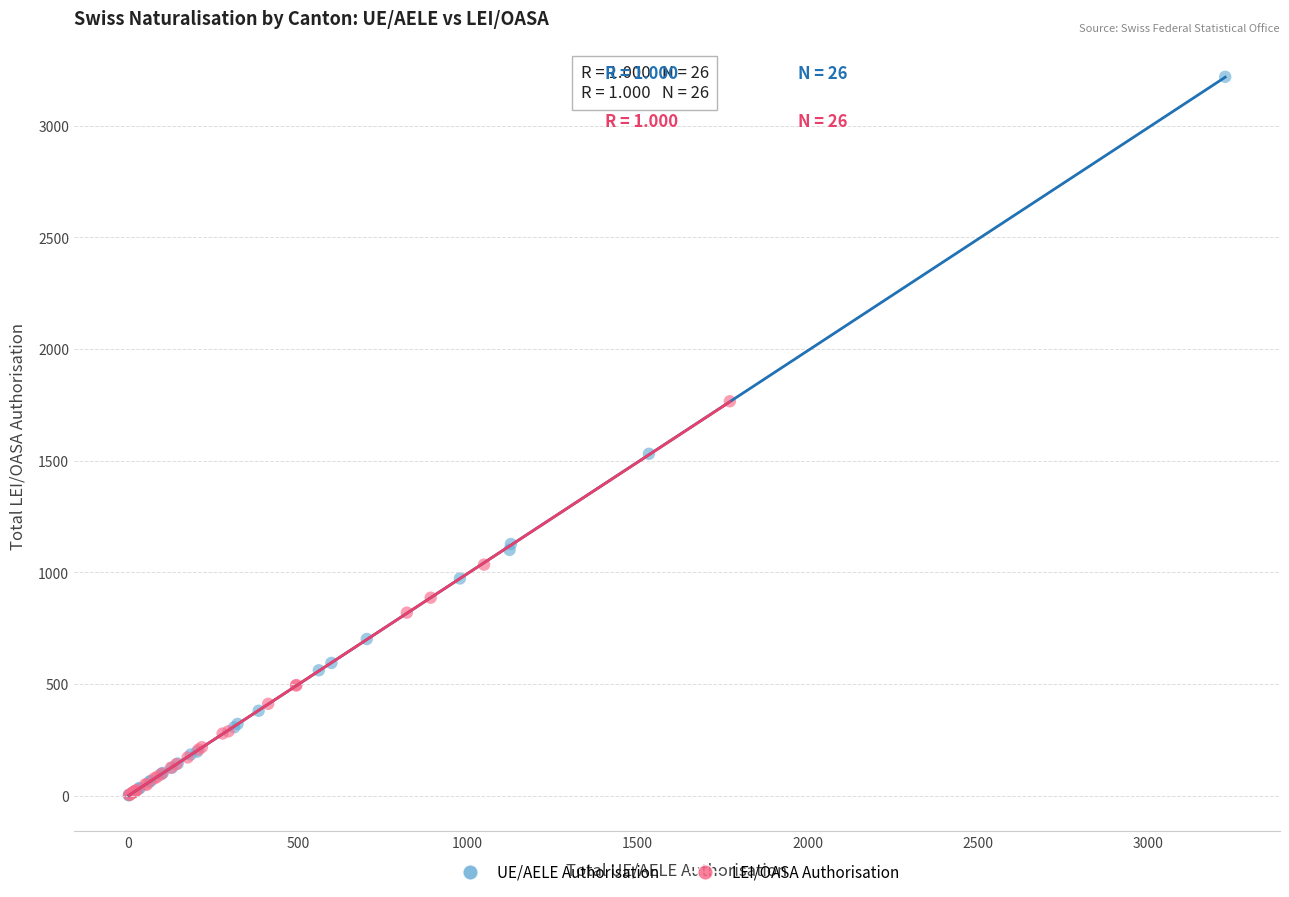

Which series reaches the maximum Y coordinate?

UE/AELE Authorisation